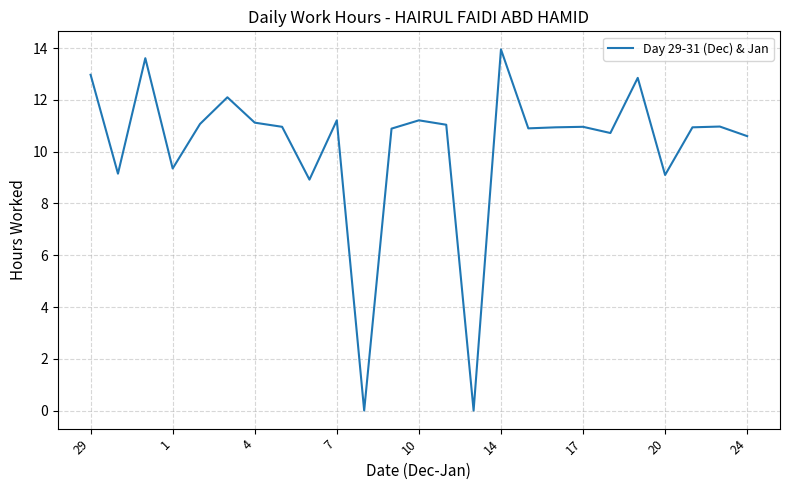

At which category does the chart reach its peak across all series?

14